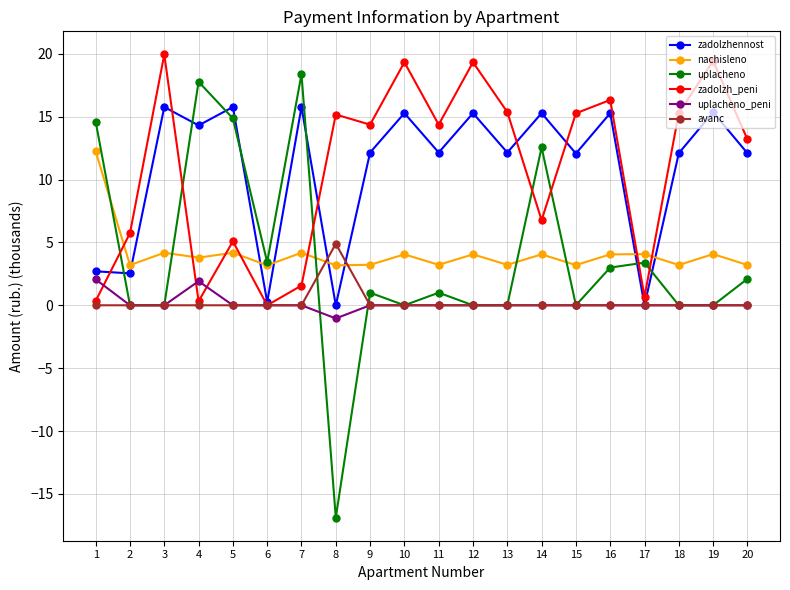

Read the nachisleno value at 5.

4.2